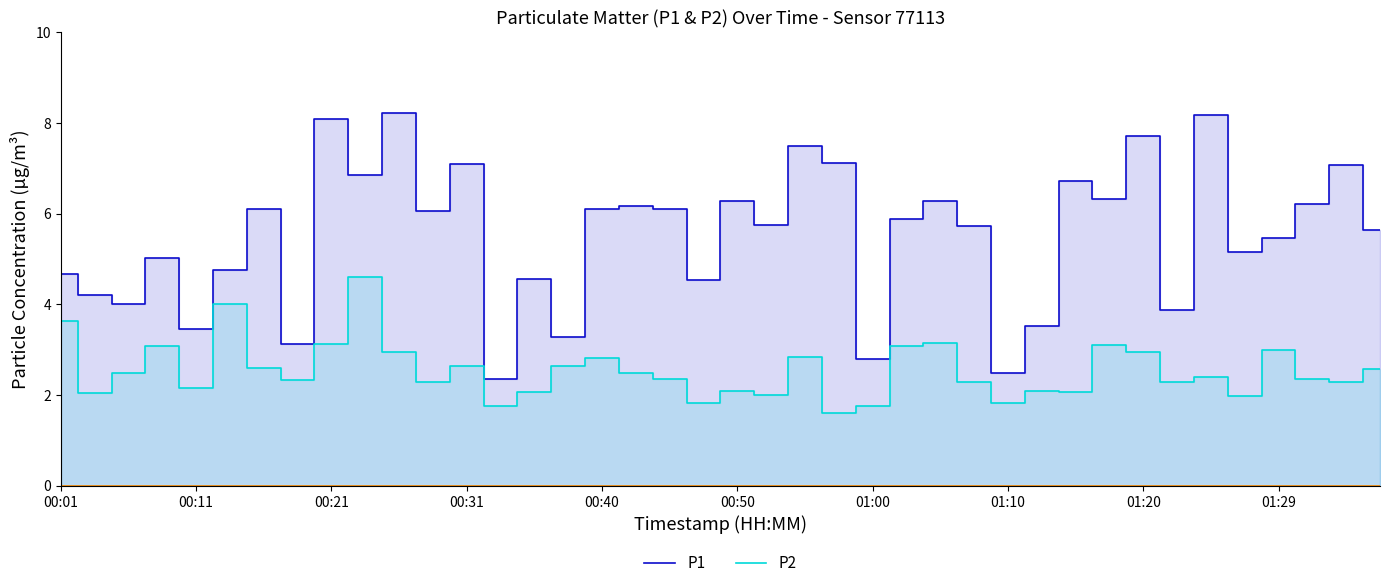

At which category does the chart reach its minimum across all series?

23